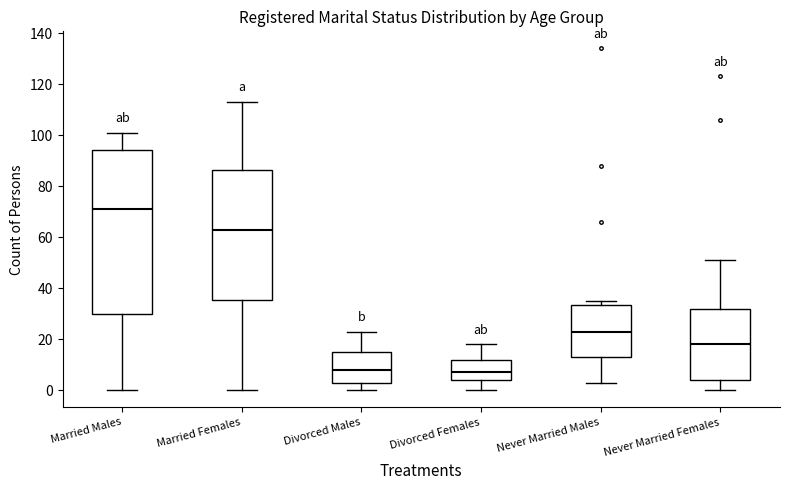

Comparing the boxes themselves (not the whiskers), which one is the tallest?

Married Males